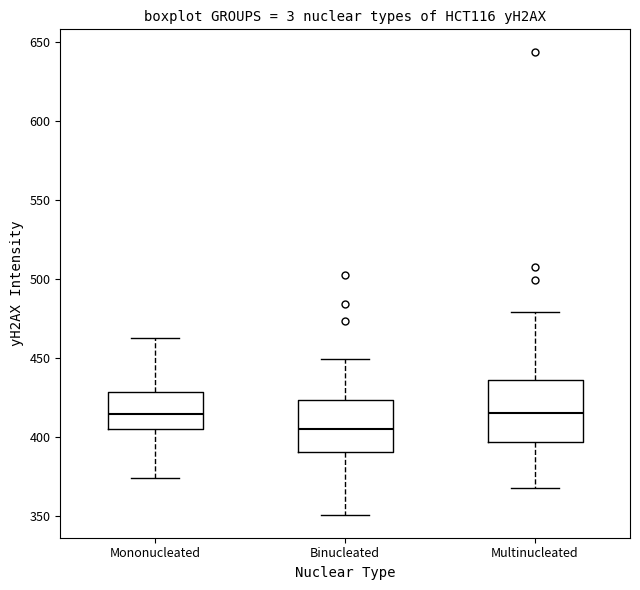

Comparing the boxes themselves (not the whiskers), which one is the tallest?

Multinucleated